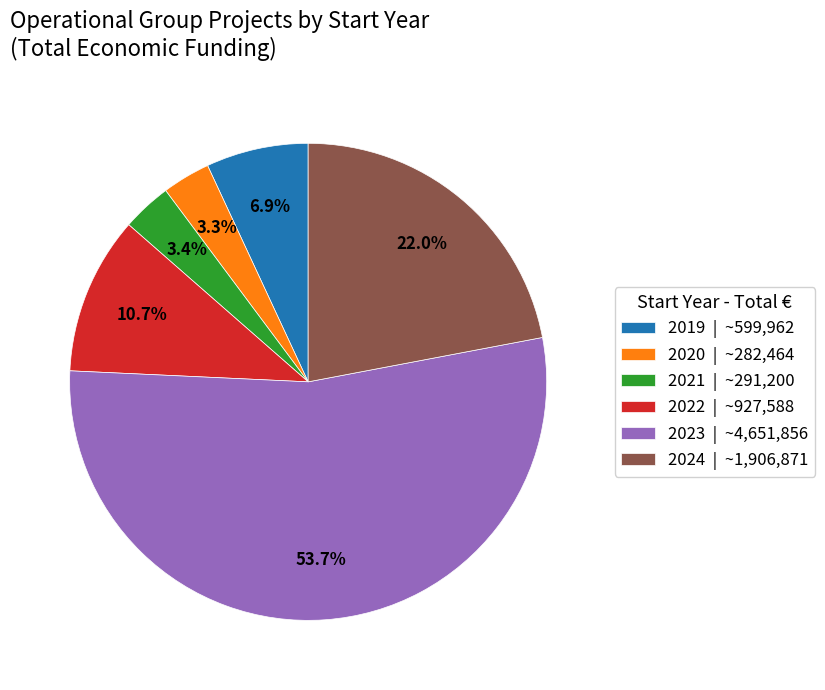

Count the number of slices in the pie.

6